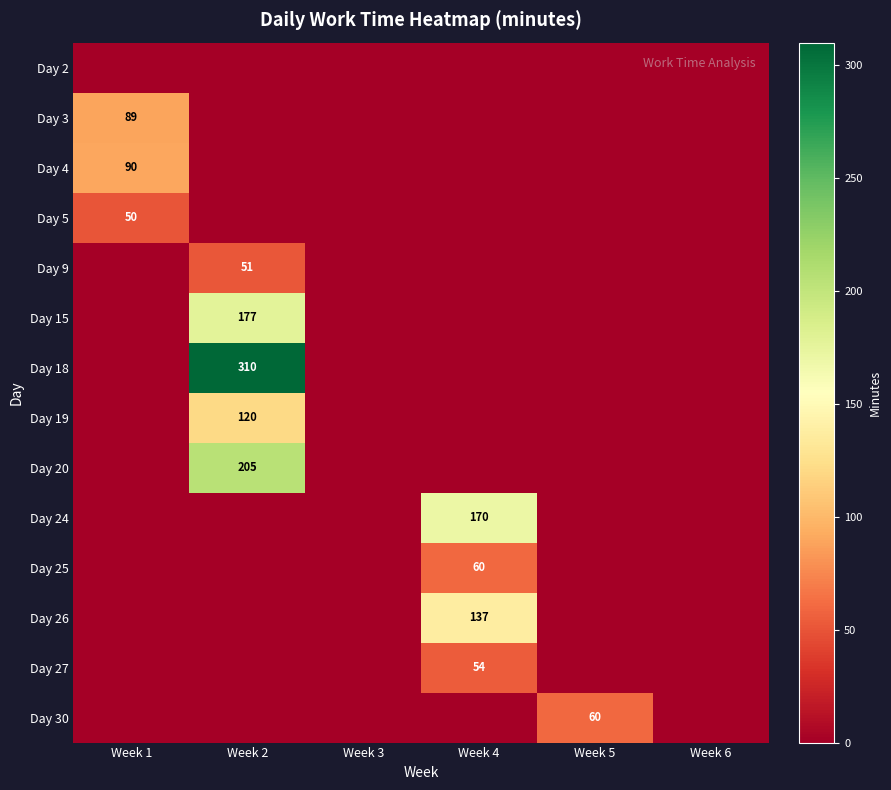

How many data points does each series have?

6